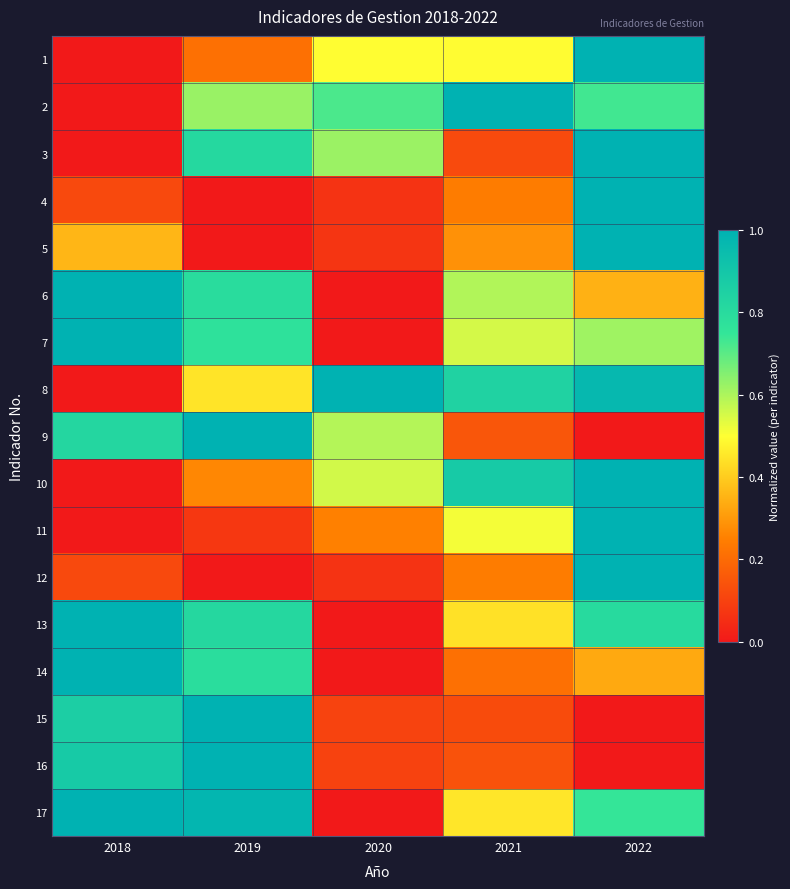

Between 2021 and 2022, which series saw the biggest shift?

3